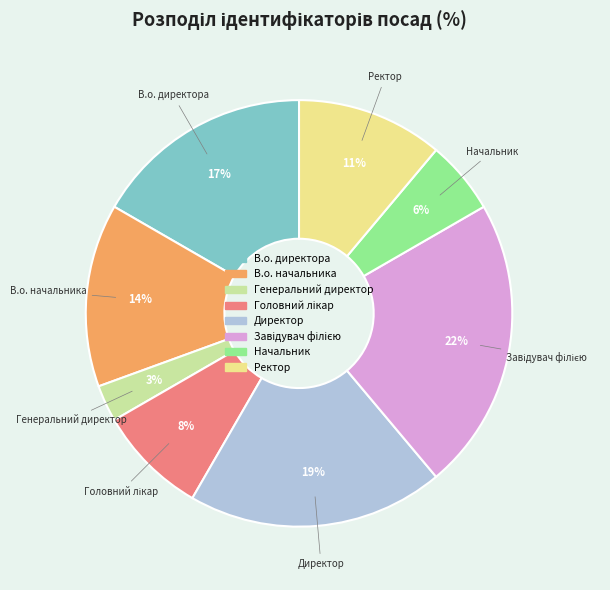

Between Директор and Генеральний директор, which is larger?

Директор